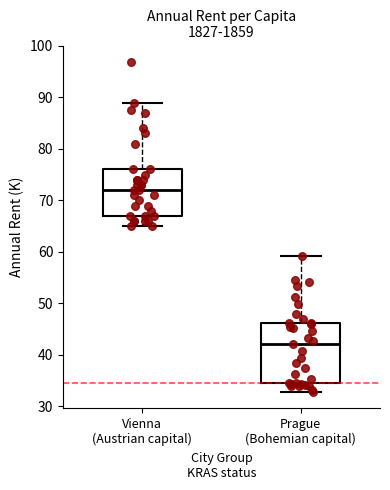

Comparing the boxes themselves (not the whiskers), which one is the tallest?

Prague (Bohemian capital)